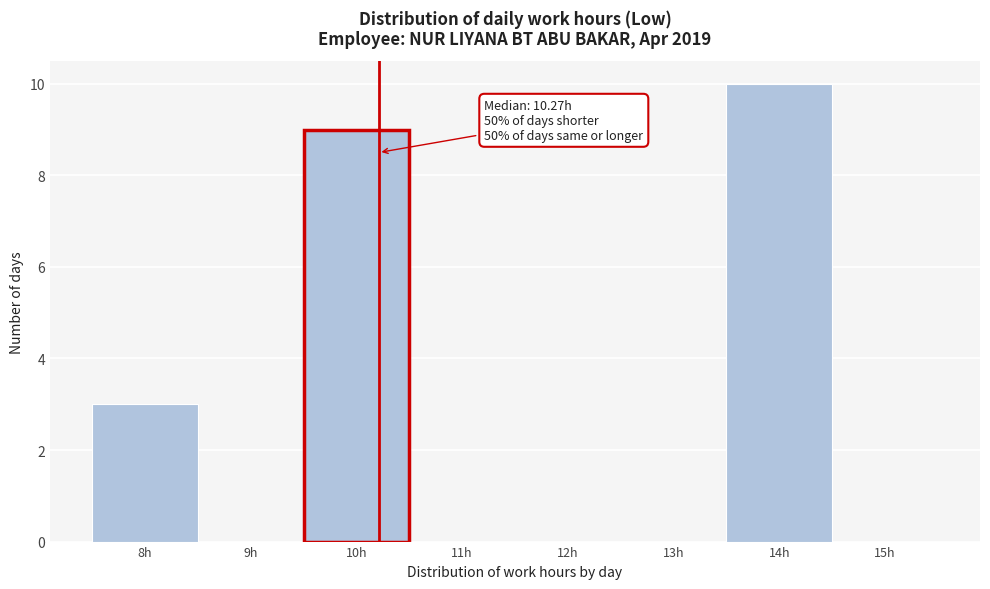

Over which range of the x-axis is the bar tallest?

13.5 to 14.5